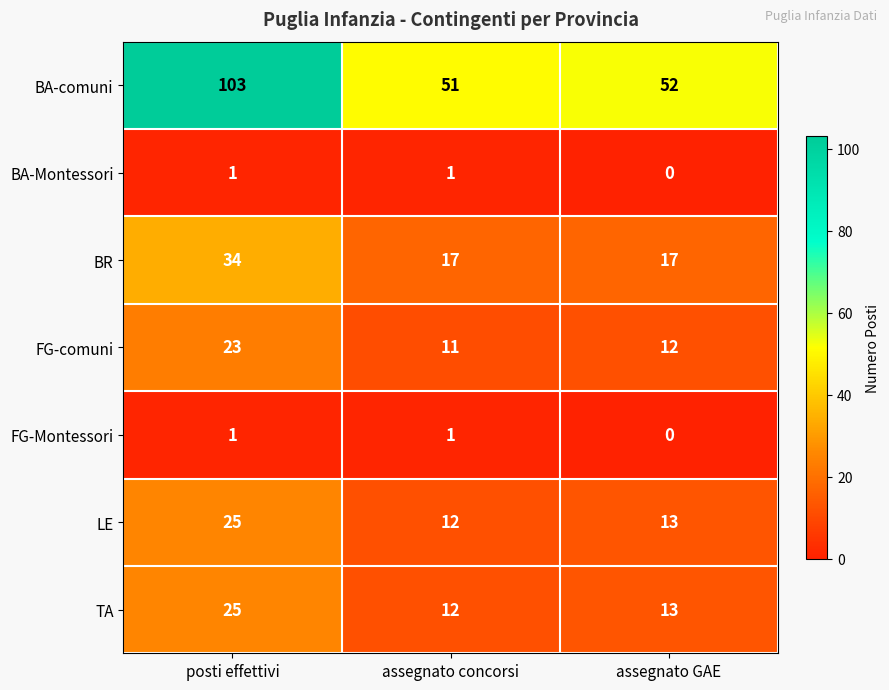

How many data points in BA-Montessori are less than 1?

1